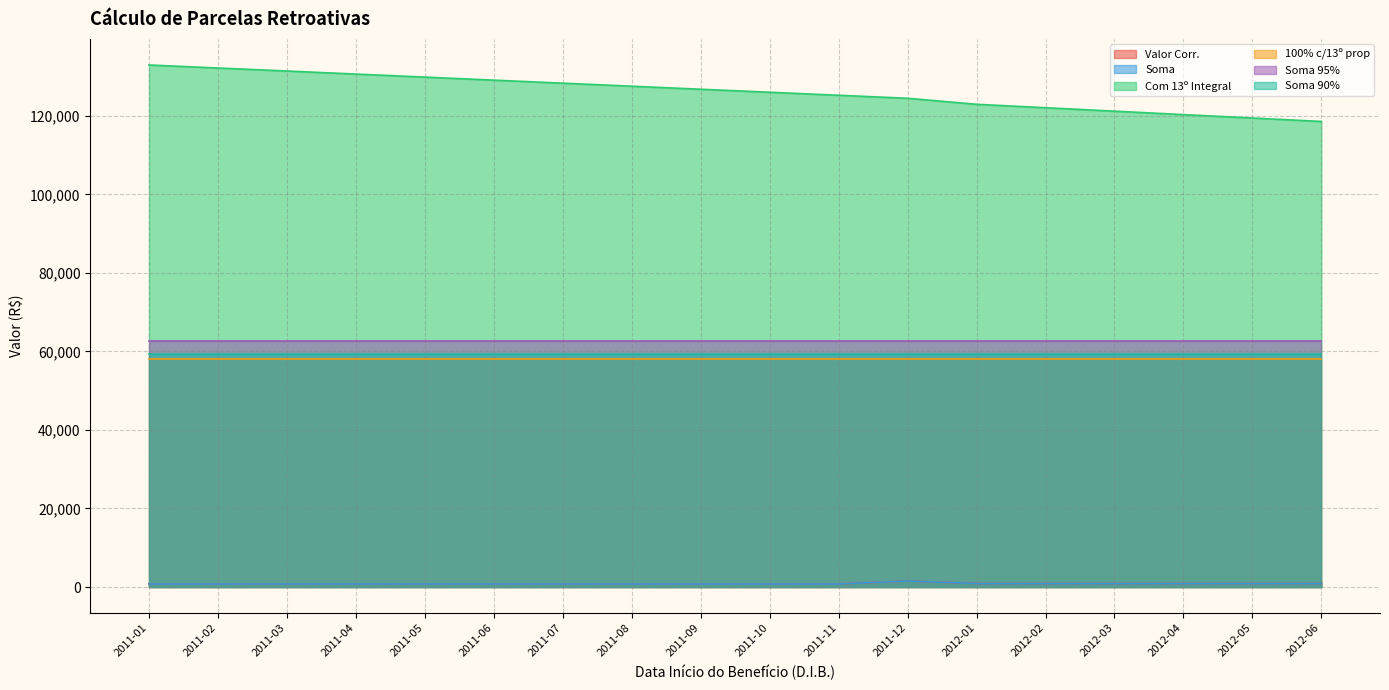

Which series has the largest total across all categories?

Com 13º Integral